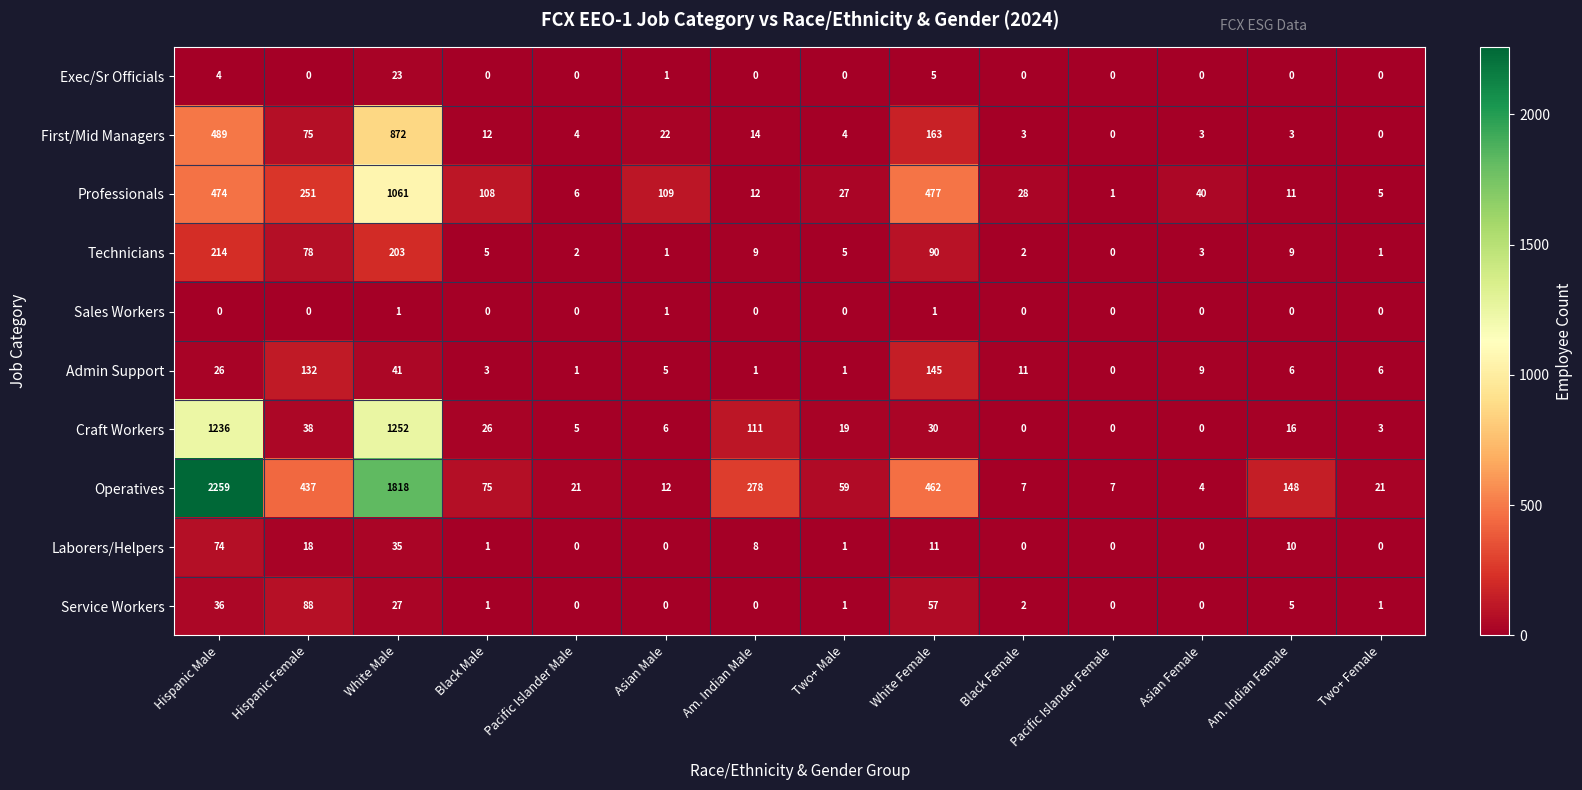

Rank the series by their maximum value, from highest to lowest.

Operatives, Craft Workers, Professionals, First/Mid Managers, Technicians, Admin Support, Service Workers, Laborers/Helpers, Exec/Sr Officials, Sales Workers